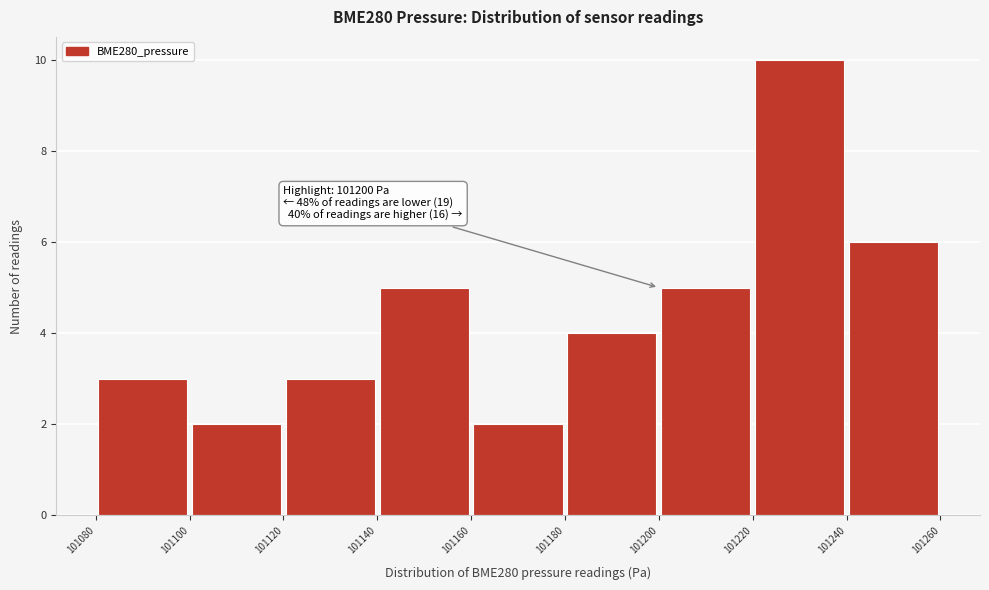

Over which range of the x-axis is the bar tallest?

101220 to 101240